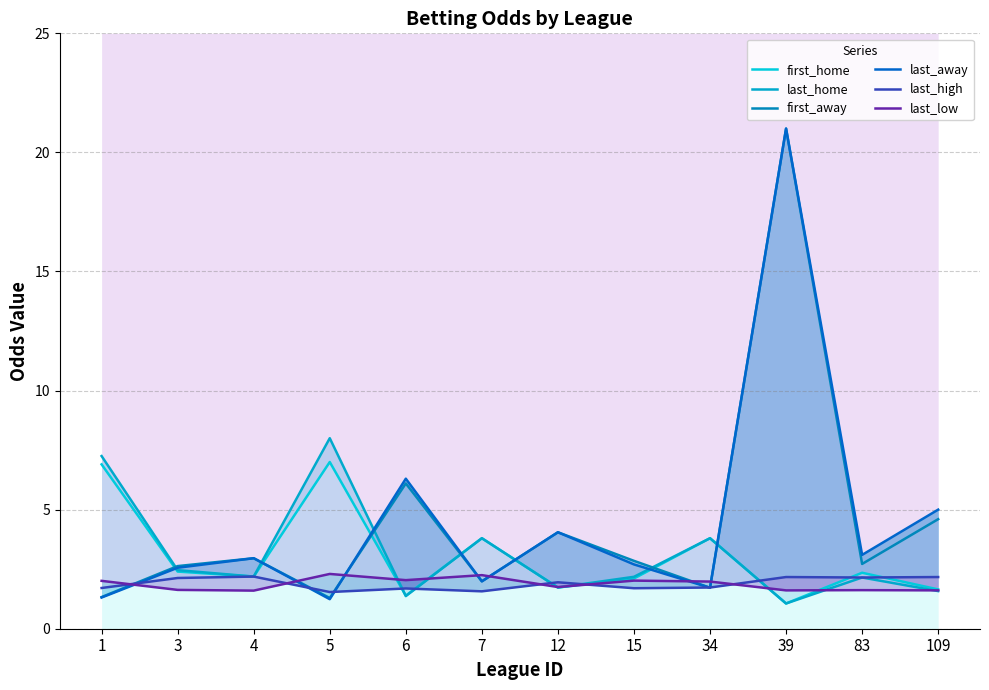

What is the value of the last_home point at the 2nd from the left?

2.5